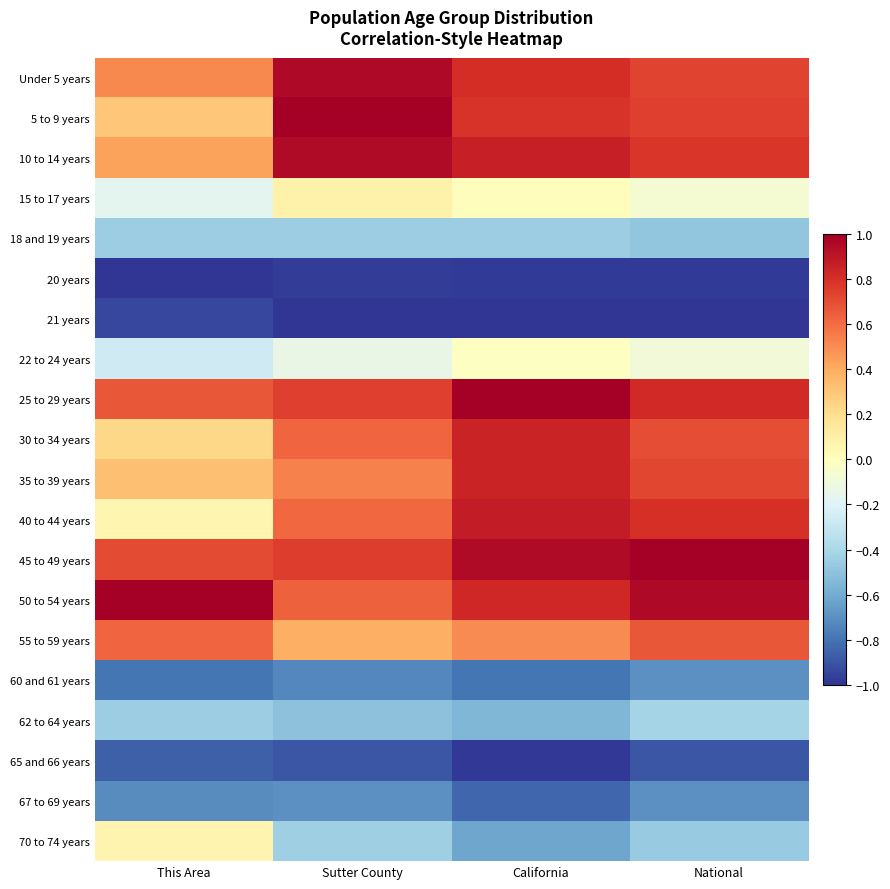

At which category does the chart reach its peak across all series?

Sutter County